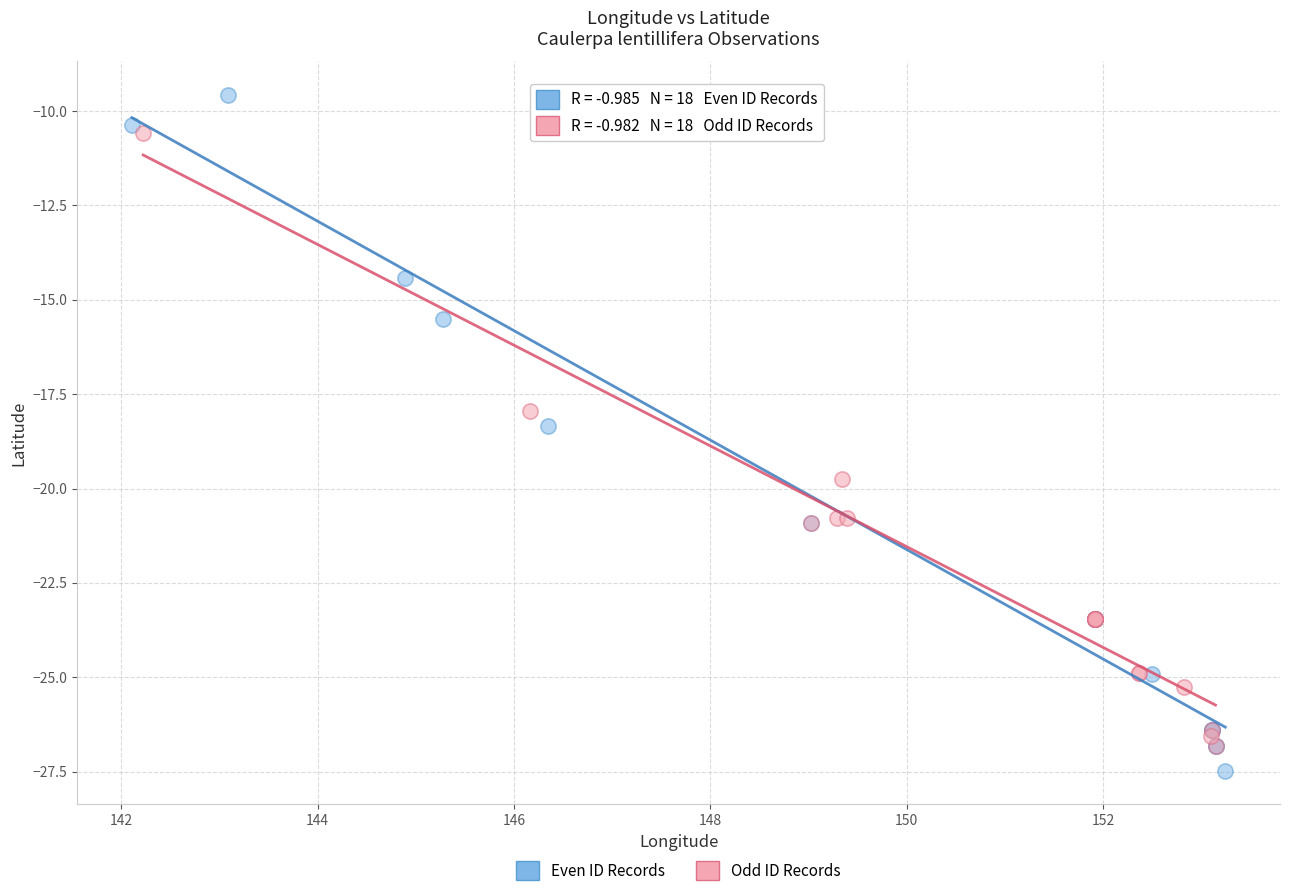

Which series has the largest Y range (max minus min)?

Even ID Records